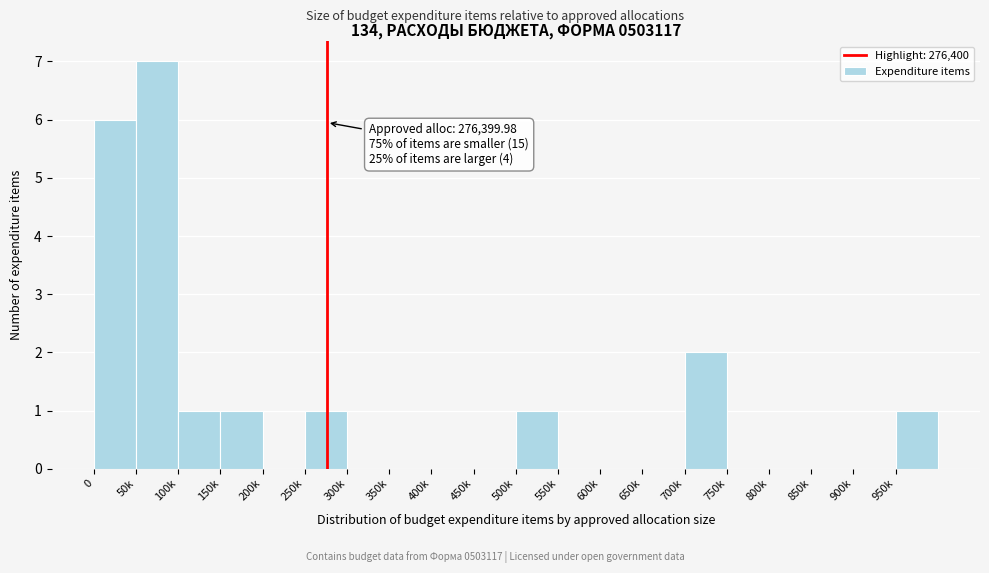

Reading right to left, extract all data points from this chart.

950k=1	900k=0	850k=0	800k=0	750k=0	700k=2	650k=0	600k=0	550k=0	500k=1	450k=0	400k=0	350k=0	300k=0	250k=1	200k=0	150k=1	100k=1	50k=7	0=6